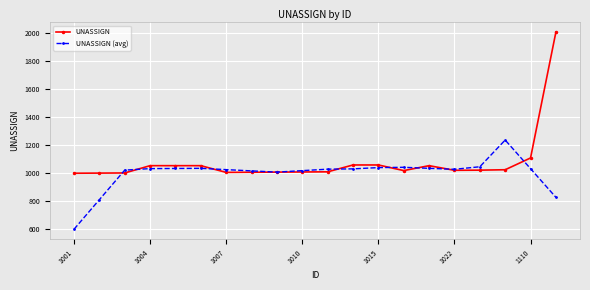

What is the minimum value shown in the chart?

601.2